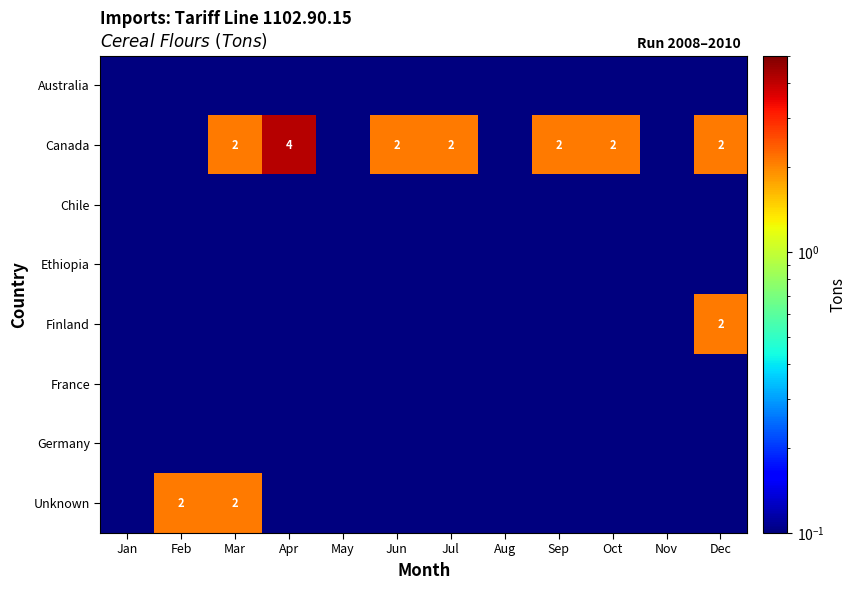

True or false: Canada has a value of 0.9 at Jun.

False